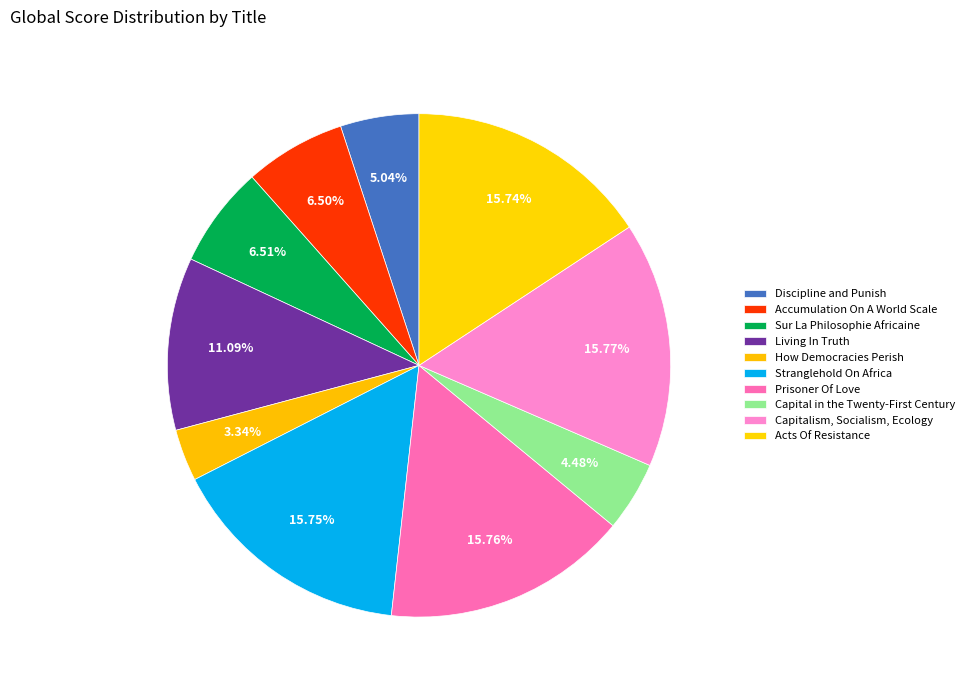

Count the number of slices in the pie.

10